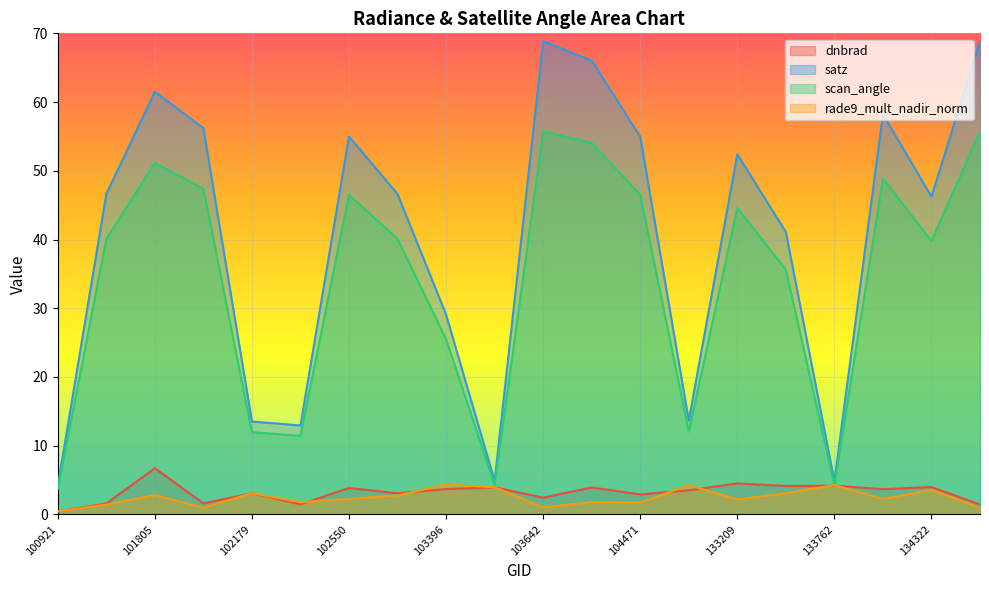

Rank the series by their maximum value, from highest to lowest.

satz, scan_angle, dnbrad, rade9_mult_nadir_norm